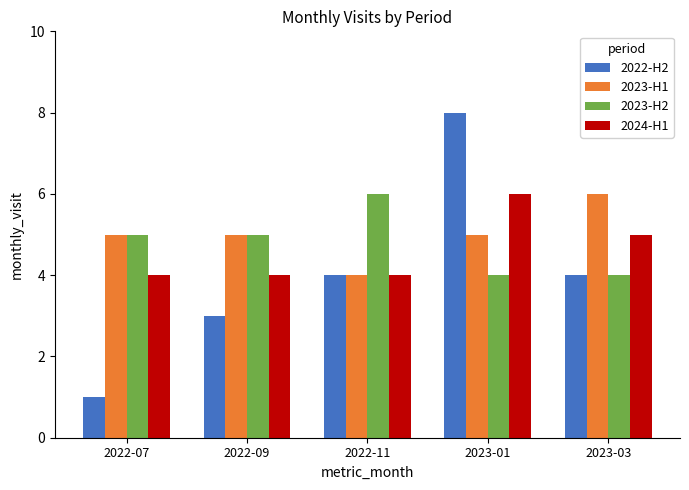

What is the total value across all series at 2022-11?

18